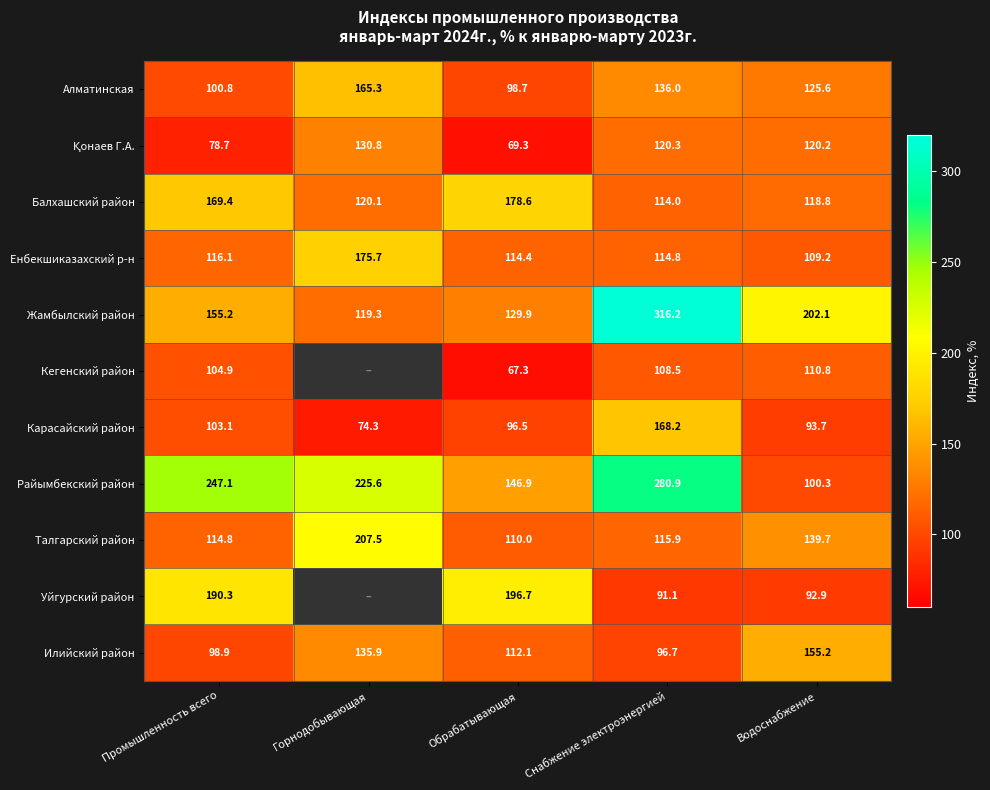

What is the total value across all series at Водоснабжение?

1368.5